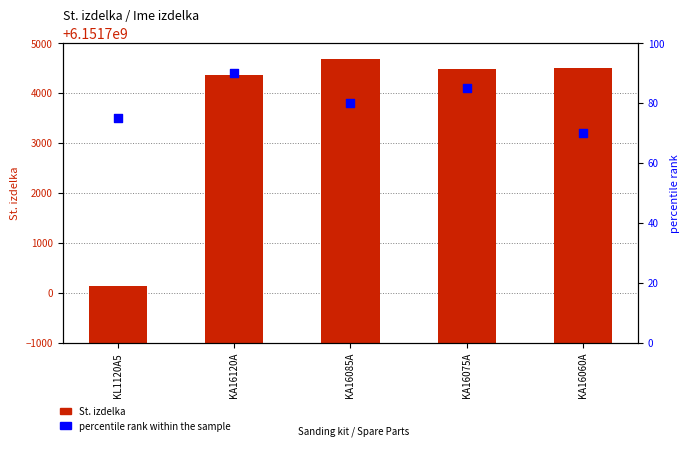

At which category is the sum across all series the highest?

KA16085A